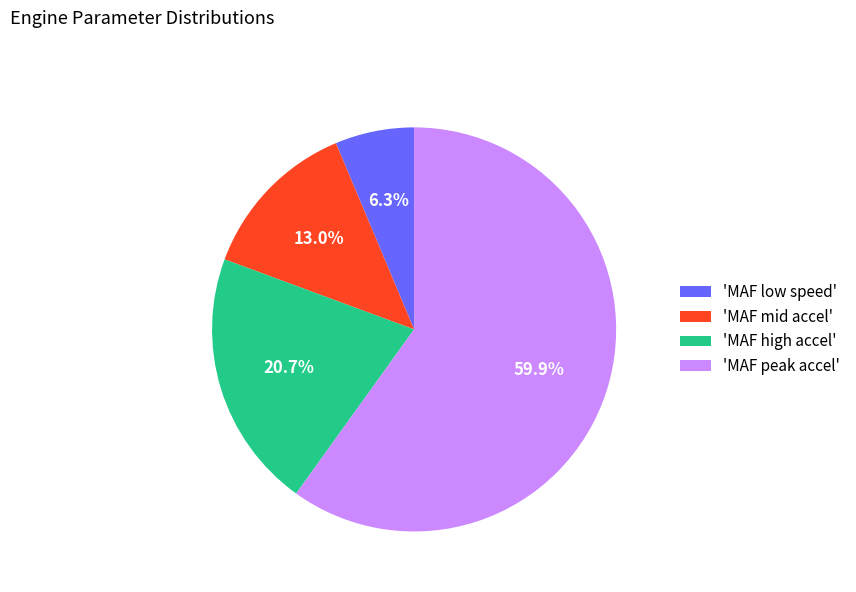

How many slices are in this pie chart?

4